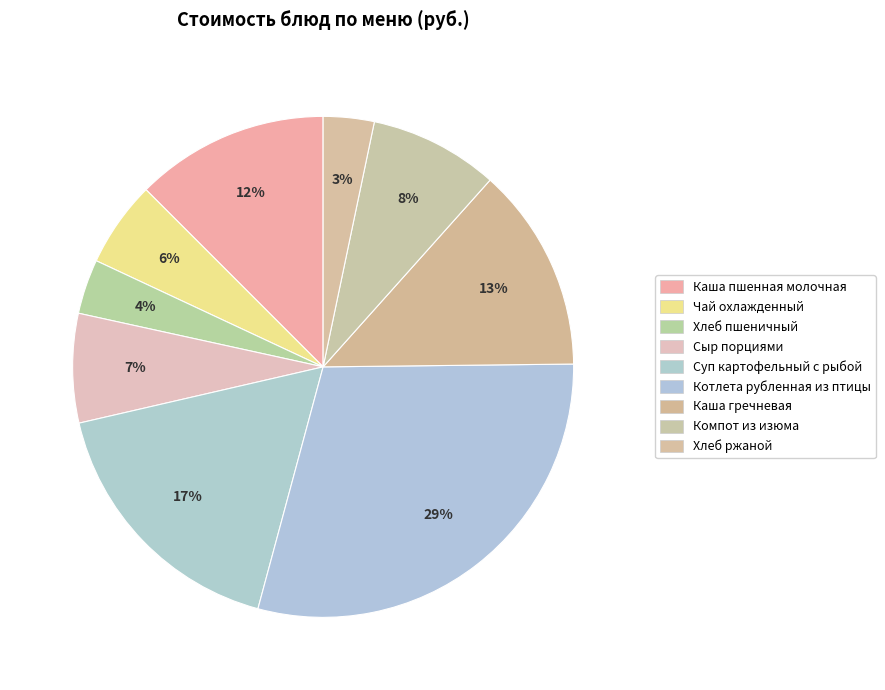

How many slices are in this pie chart?

9